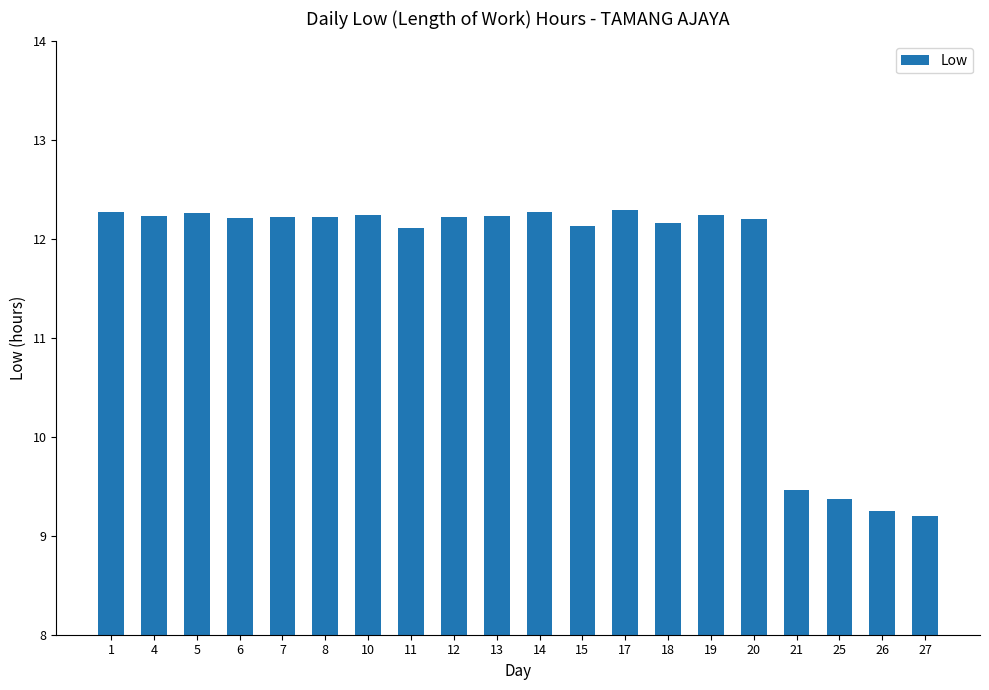

What is the greatest value displayed?

12.3